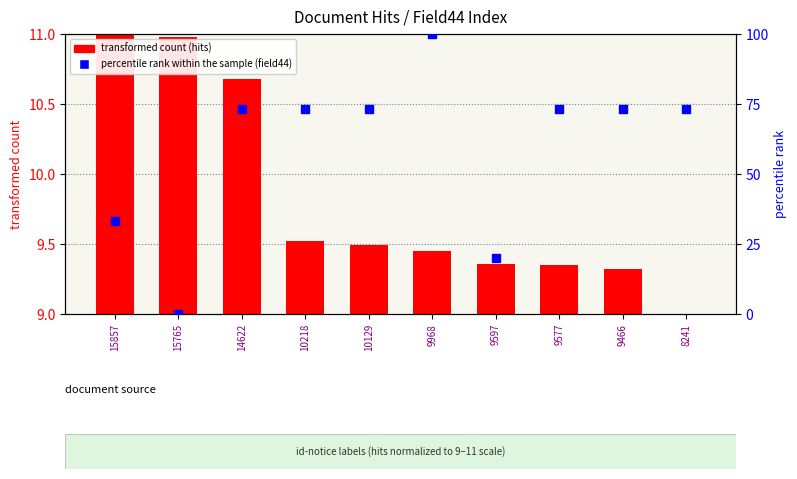

Is the value of transformed count (hits) at 10218 greater than the value of percentile rank within the sample at 9597?

No